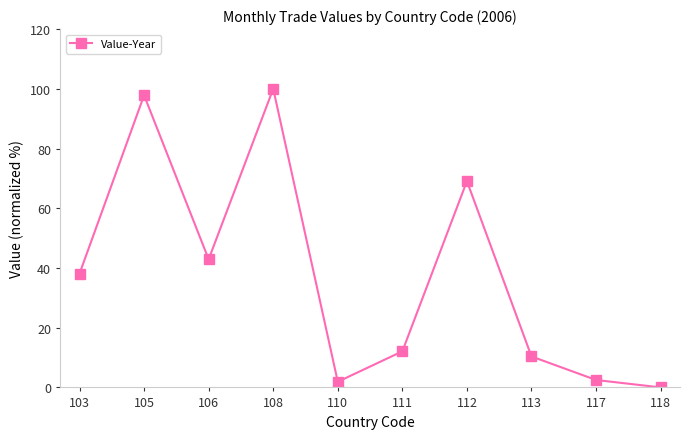

The value at 117 is 2.5. True or false?

True